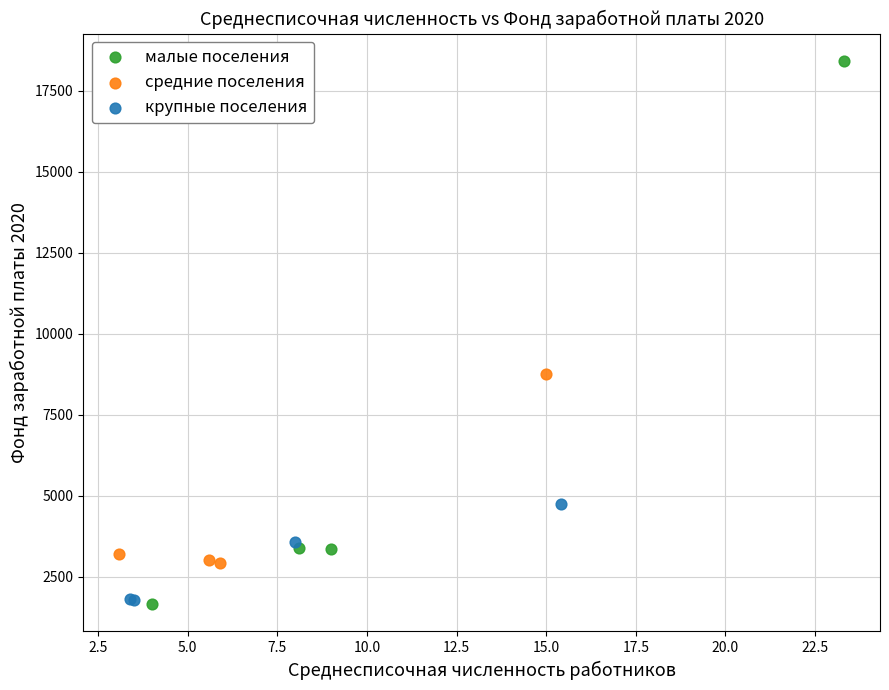

Which series has the widest spread of Y values?

малые поселения